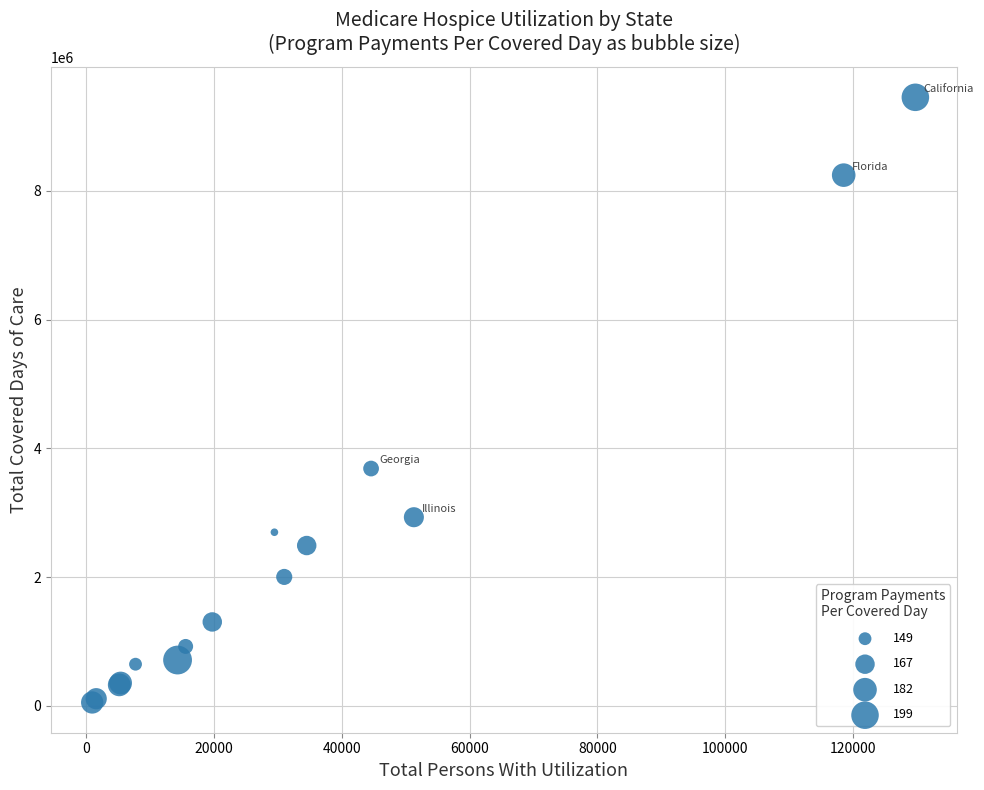

What Y value in the scatter plot is closest to 4752236?

3686299